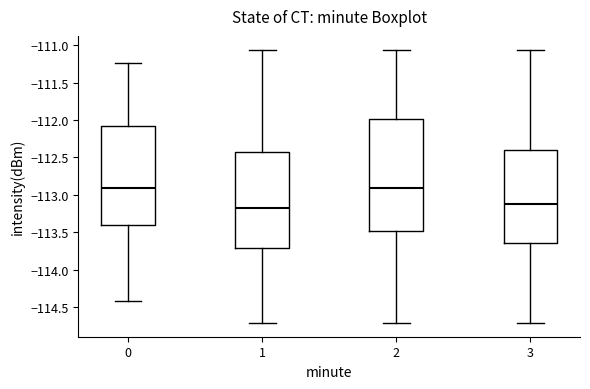

Which box is the tallest, from its lower edge to its upper edge?

2